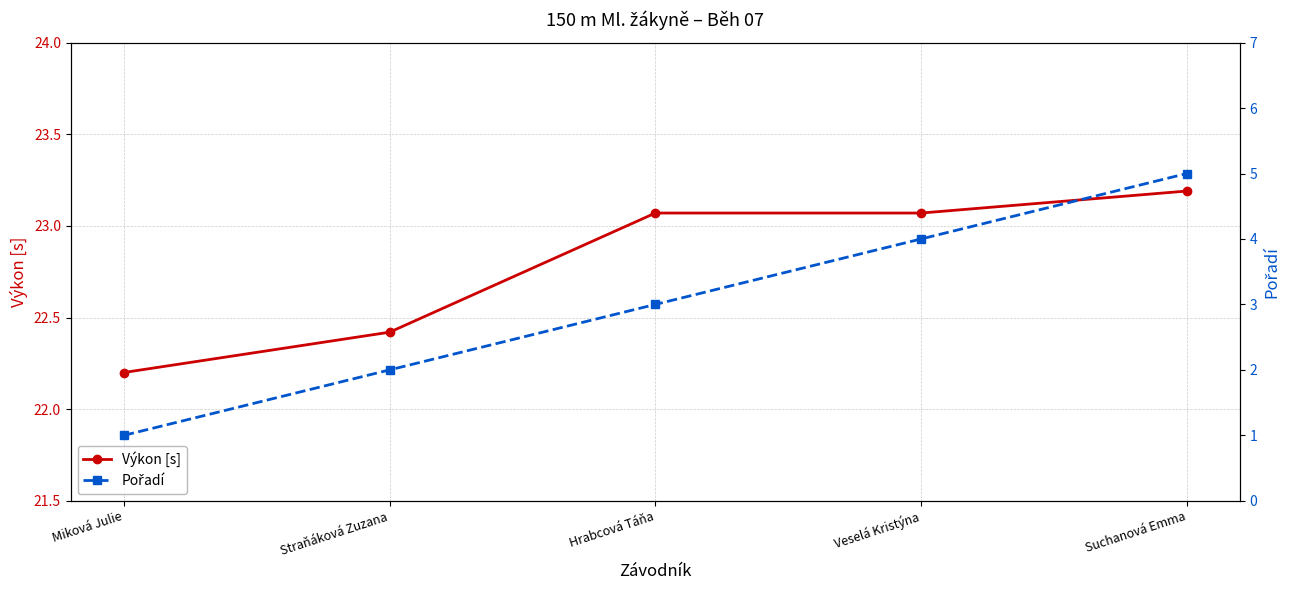

Reading left to right, what are all the values shown in this chart?

Výkon [s]: Miková Julie=22.2	Straňáková Zuzana=22.4	Hrabcová Táňa=23.1	Veselá Kristýna=23.1	Suchanová Emma=23.2
Pořadí: Miková Julie=1.0	Straňáková Zuzana=2.0	Hrabcová Táňa=3.0	Veselá Kristýna=4.0	Suchanová Emma=5.0